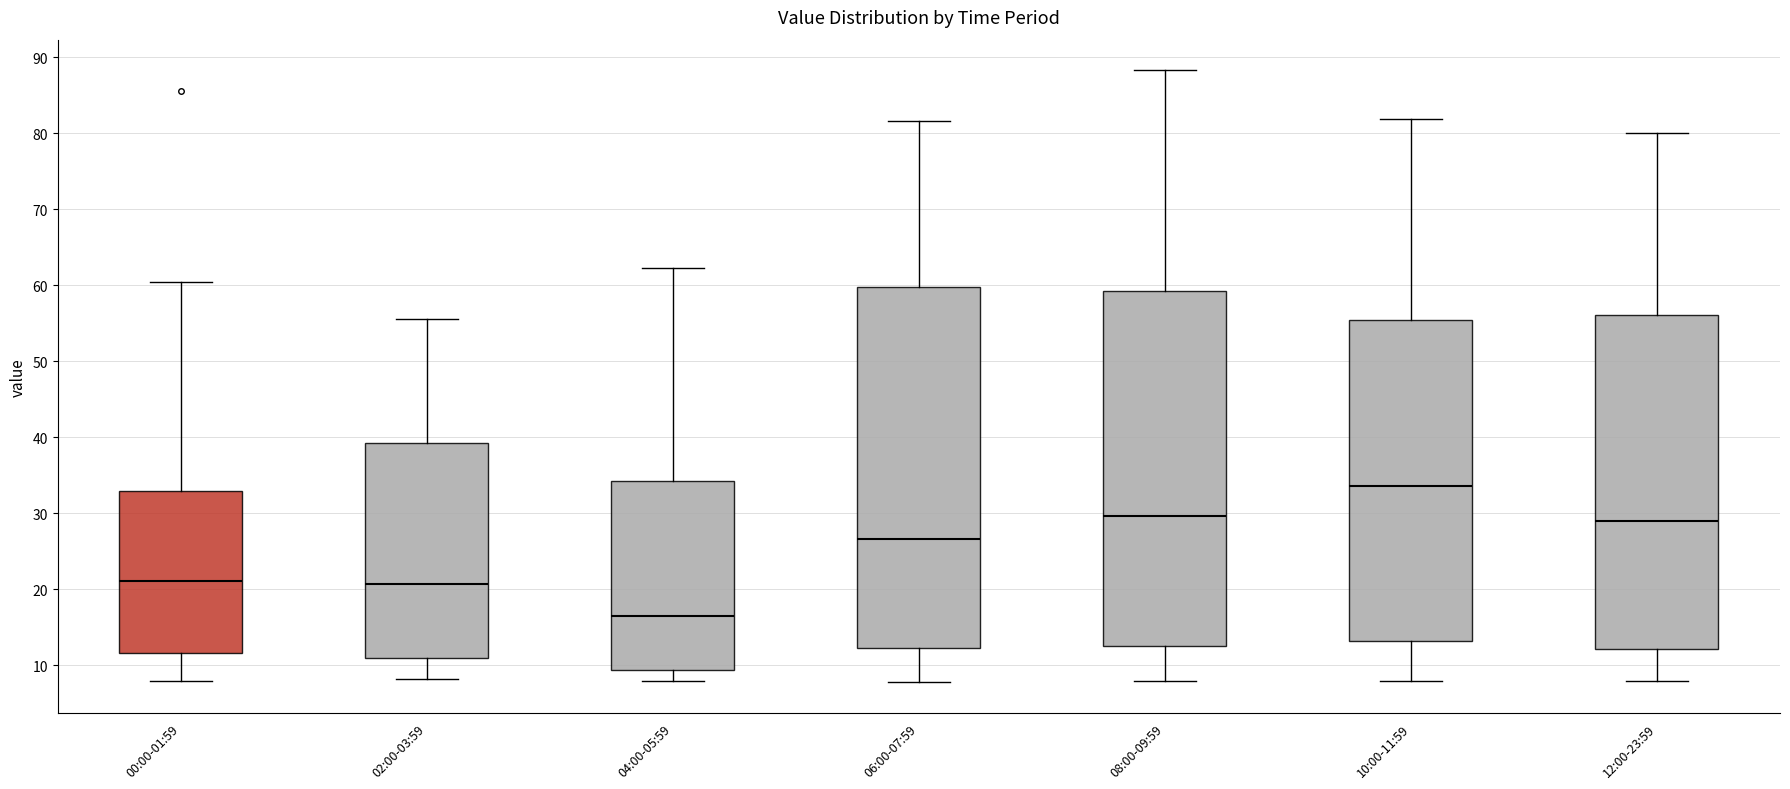

Reading left to right, read every box against the y-axis: the position of its median line, the range the box covers, and the ends of its whiskers. The values are not printed on the chart, so give them approximately, as read against the axis.

00:00-01:59: median 21, box 12 to 33, whiskers 8 to 60
02:00-03:59: median 21, box 11 to 39, whiskers 8 to 56
04:00-05:59: median 17, box 9 to 34, whiskers 8 to 62
06:00-07:59: median 27, box 12 to 60, whiskers 8 to 82
08:00-09:59: median 30, box 13 to 59, whiskers 8 to 88
10:00-11:59: median 34, box 13 to 56, whiskers 8 to 82
12:00-23:59: median 29, box 12 to 56, whiskers 8 to 80